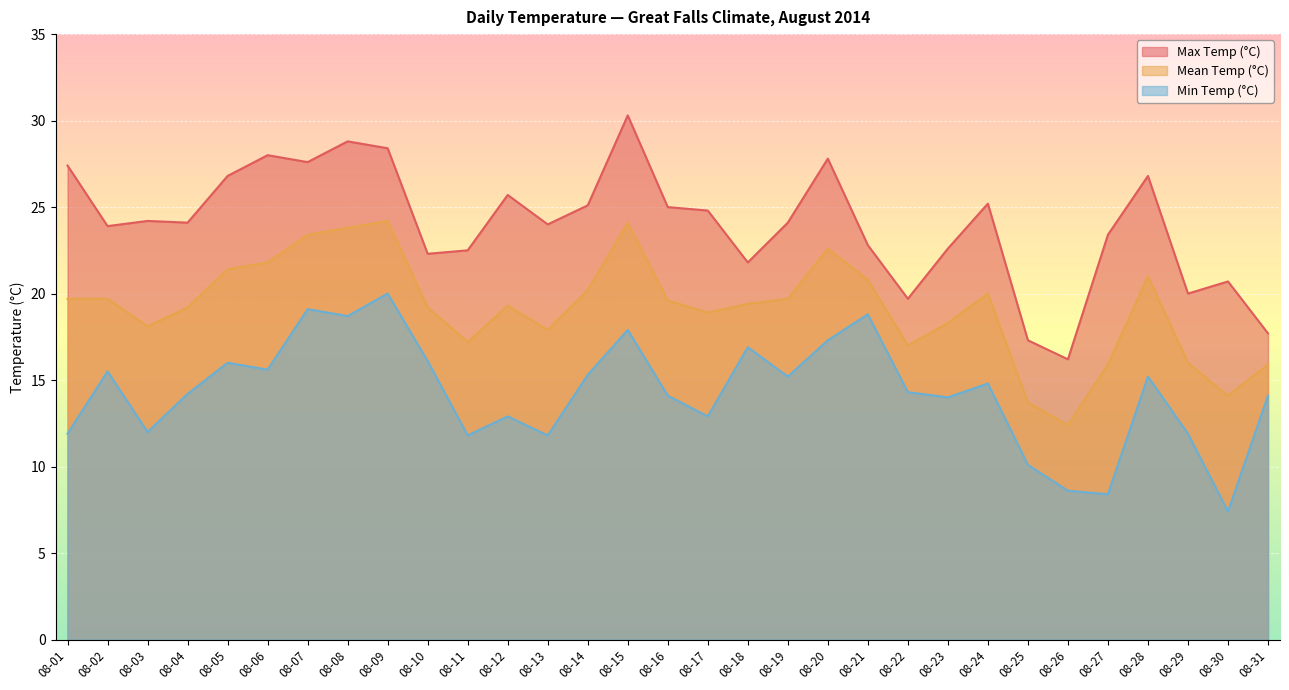

True or false: Mean Temp (°C) and Max Temp (°C) intersect in this chart.

False